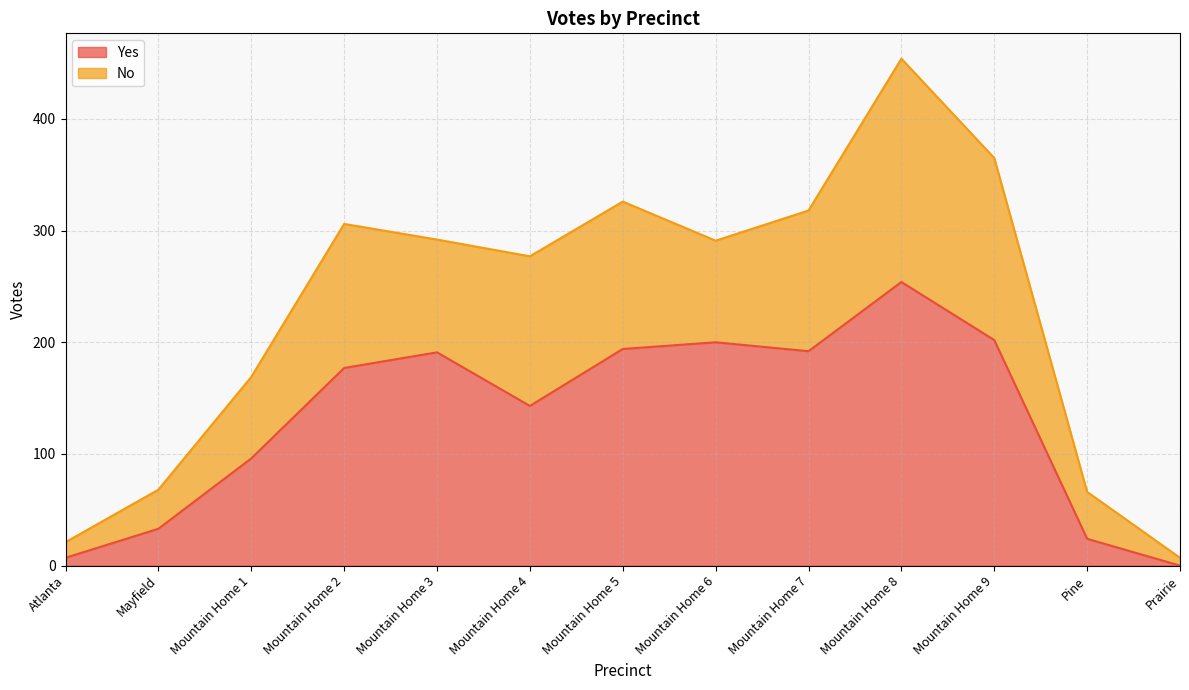

What is the difference between the values at Mountain Home 3 and Prairie?

191